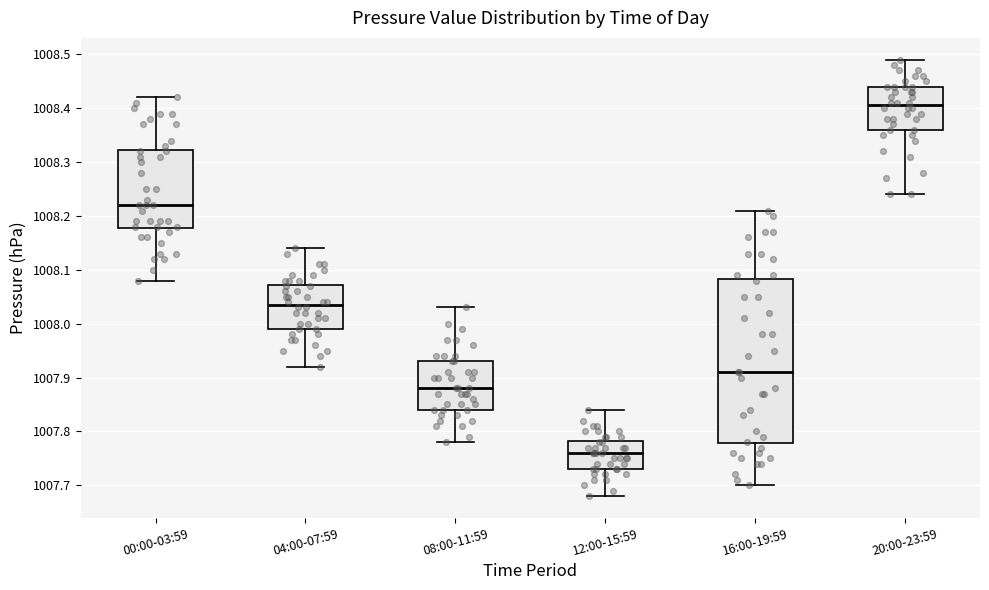

Which box has the highest median line?

20:00-23:59